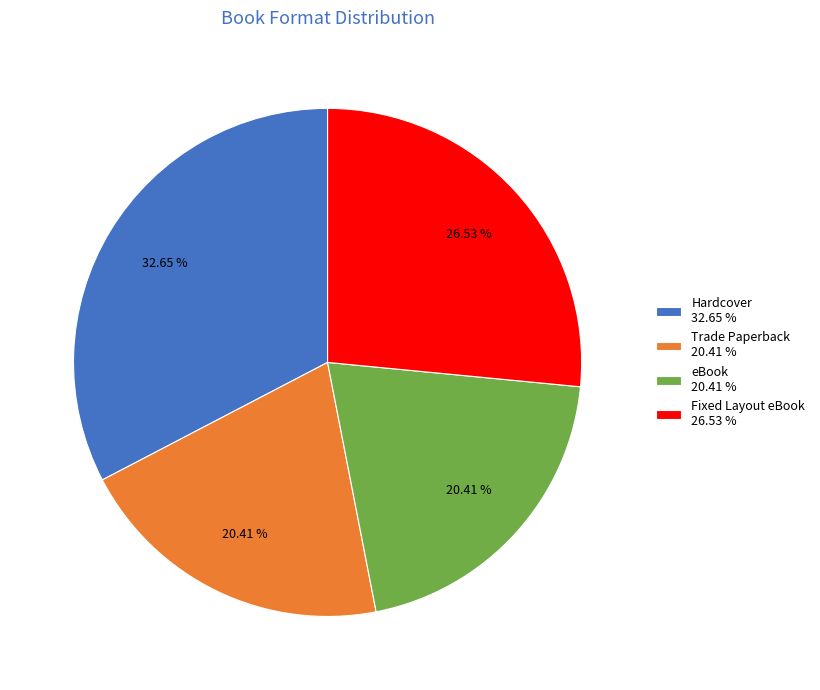

Between eBook 20.41 % and Hardcover 32.65 %, which is larger?

Hardcover 32.65 %